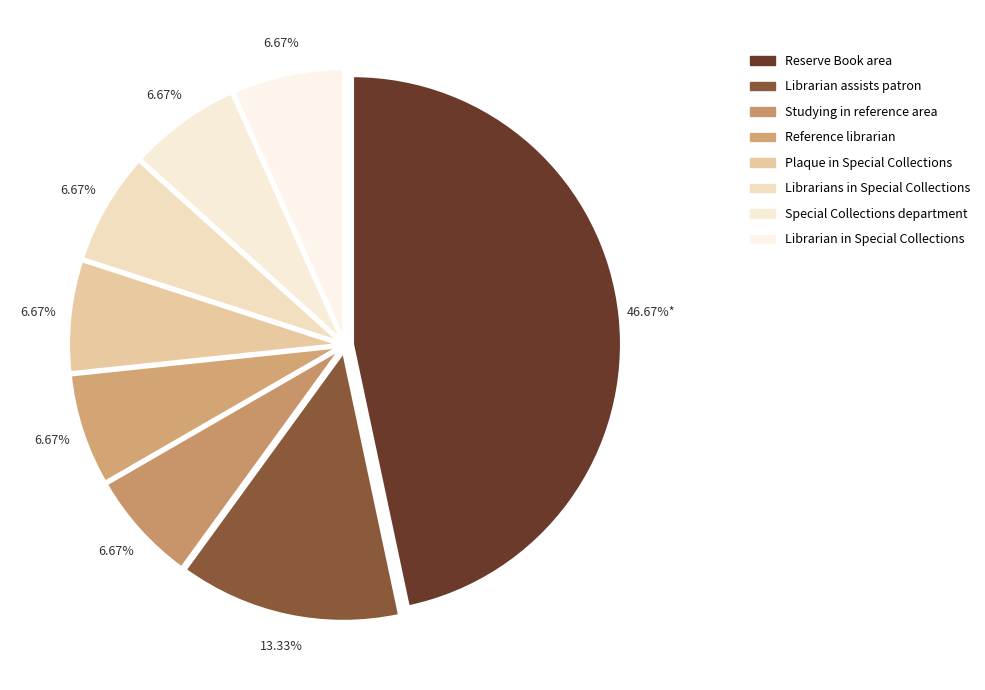

The Reference librarian slice represents 7% of the pie. True or false?

True